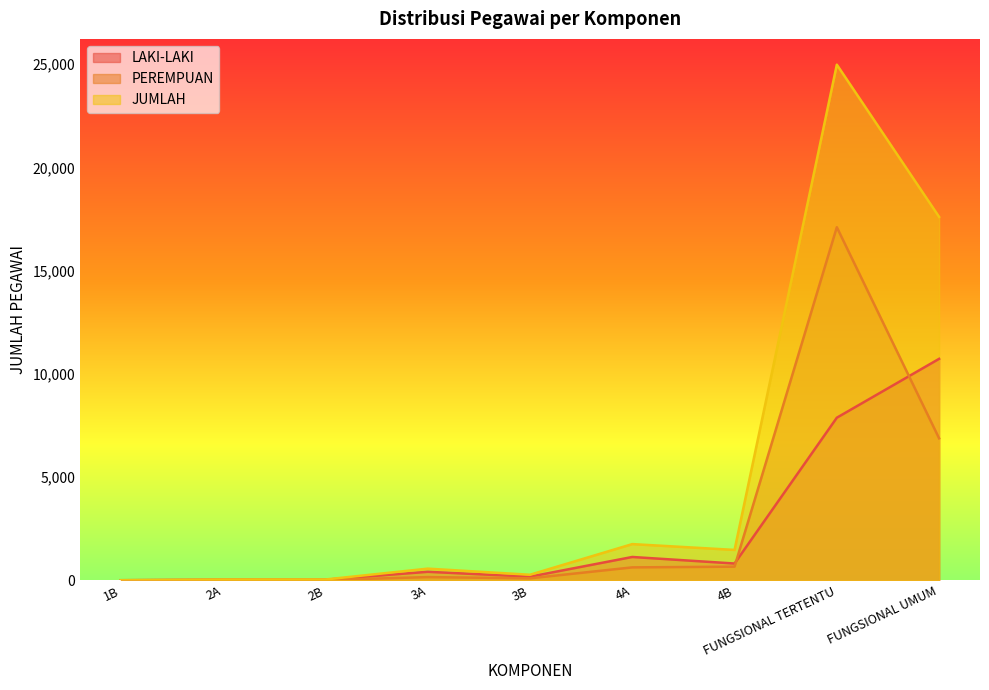

Reading left to right, transcribe all the data shown in this chart.

LAKI-LAKI: 1B=2	2A=28	2B=26	3A=410	3B=173	4A=1128	4B=811	FUNGSIONAL TERTENTU=7875	FUNGSIONAL UMUM=10727
PEREMPUAN: 1B=0	2A=8	2B=12	3A=153	3B=94	4A=624	4B=659	FUNGSIONAL TERTENTU=17104	FUNGSIONAL UMUM=6877
JUMLAH: 1B=2	2A=36	2B=38	3A=563	3B=267	4A=1752	4B=1470	FUNGSIONAL TERTENTU=24979	FUNGSIONAL UMUM=17604